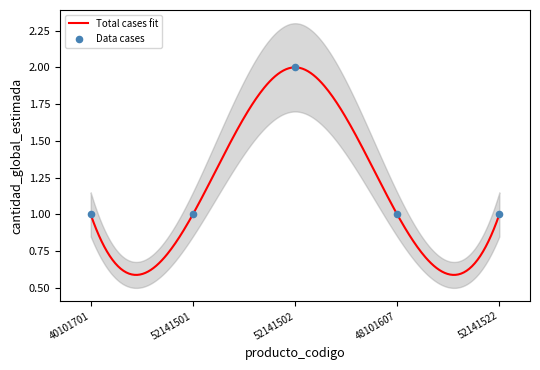

What is the ratio of the value at 52141502 to the value at 40101701?

2.0